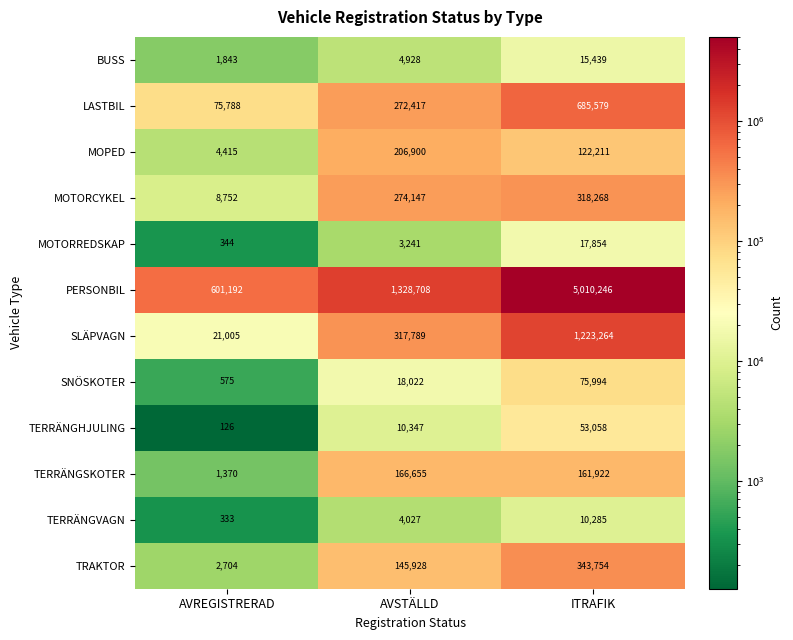

Is the value of PERSONBIL at ITRAFIK greater than the value of MOPED at AVSTÄLLD?

Yes